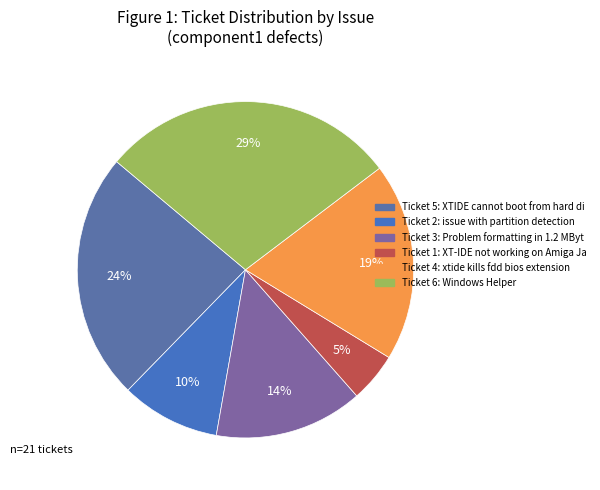

How many slices are in this pie chart?

6